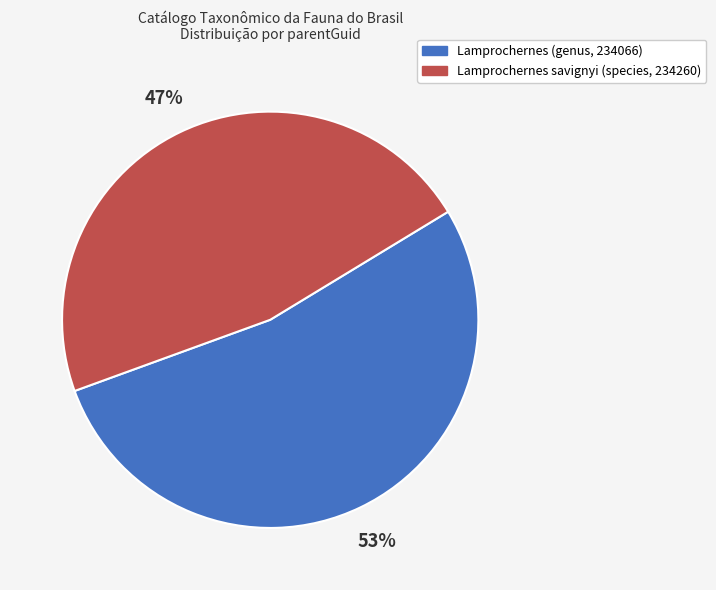

Does Lamprochernes (genus, 234066) represent more than half of the total?

Yes